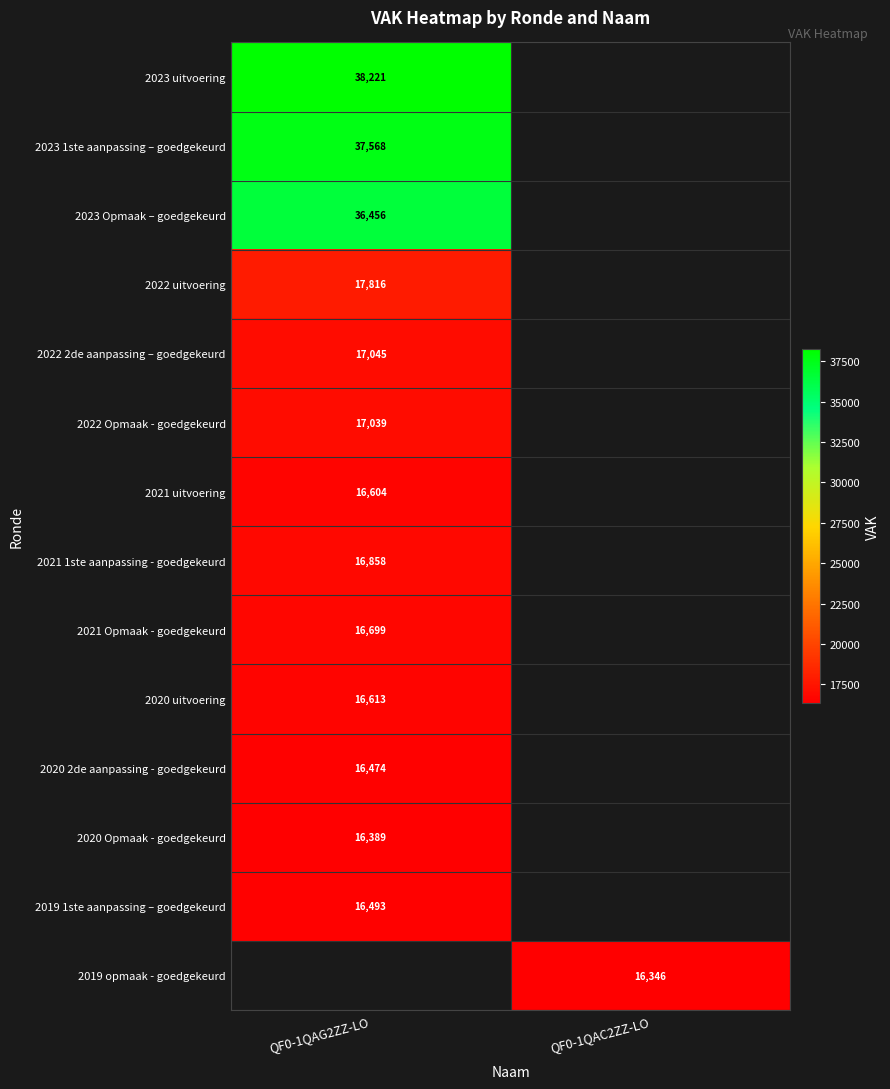

The 2022 uitvoering series shows 27677 at QF0-1QAG2ZZ-LO. True or false?

False